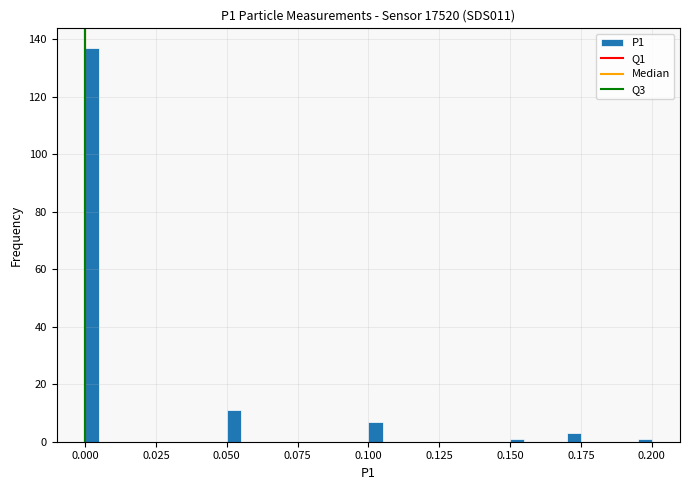

Read against the x-axis, roughly where is the centre of the tallest bar?

0.005